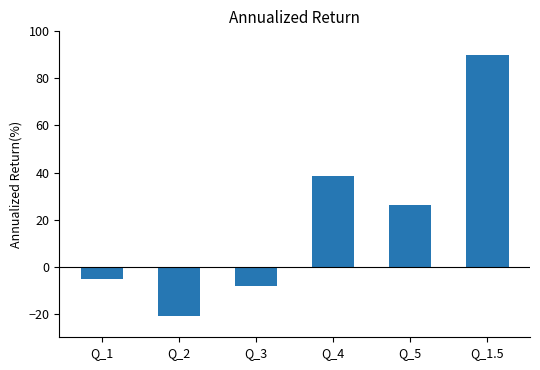

Where does the data first go above 26?

Q_4